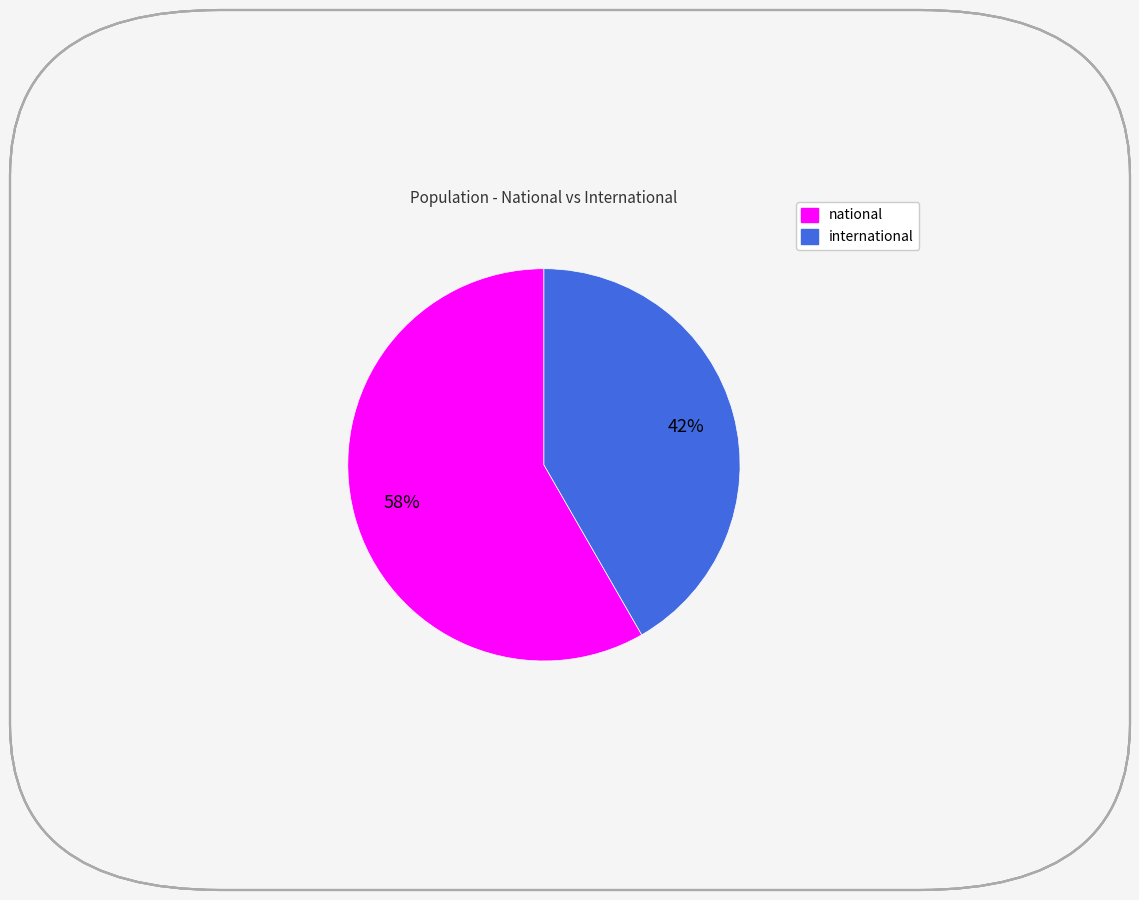

Is it true that international is 42% of the pie?

True